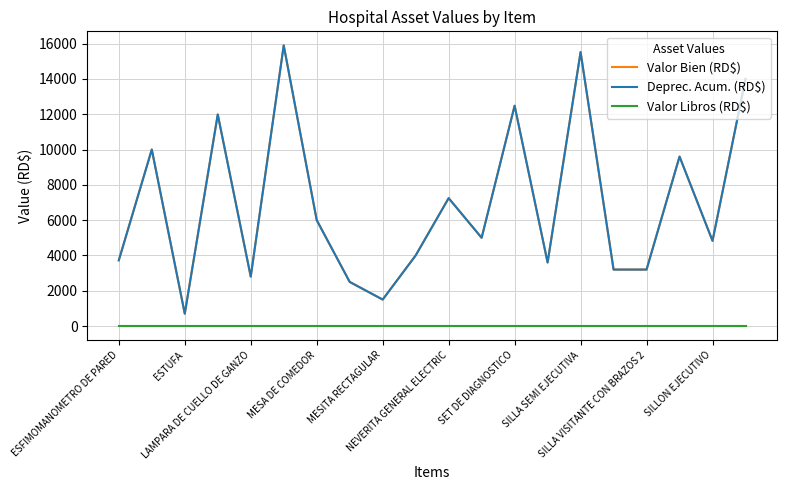

What is the lowest value of the Deprec. Acum. (RD$) series?

699.0